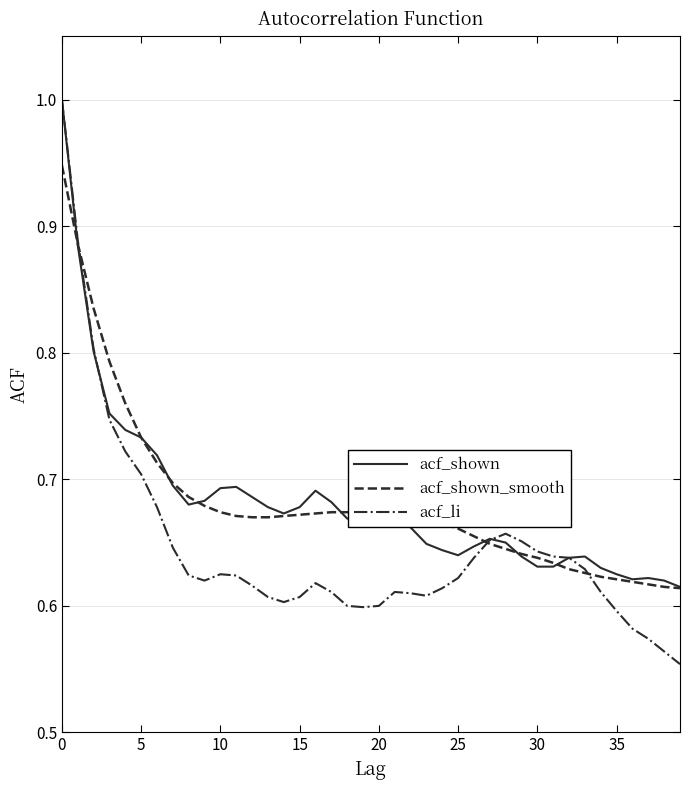

How many distinct data groups are displayed?

3